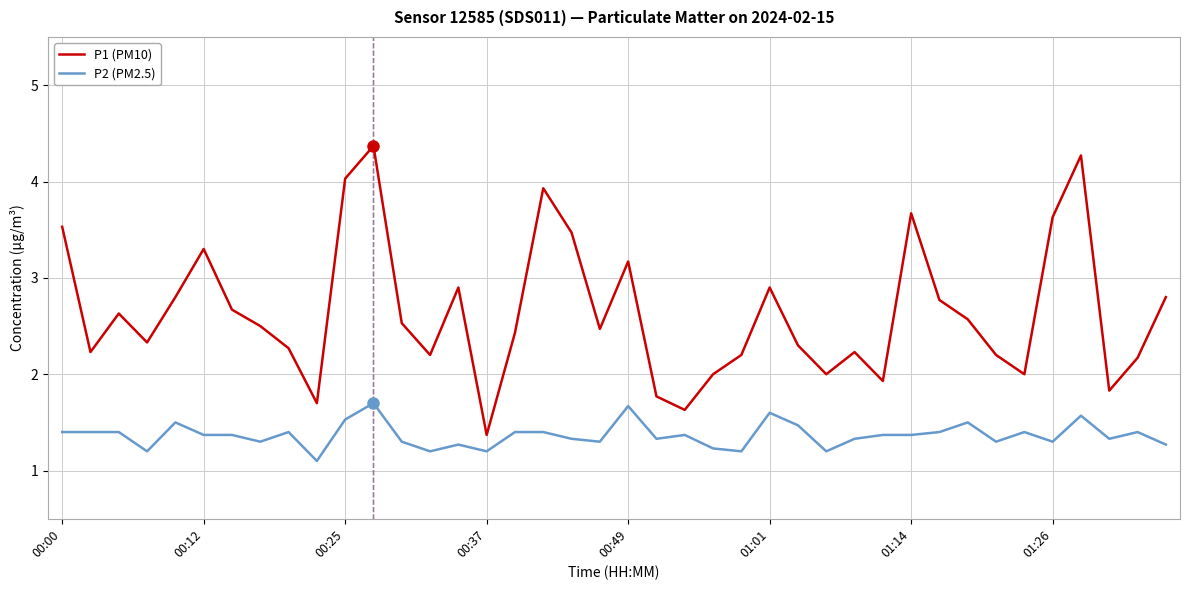

What is the lowest value of the P1 (PM10) series?

1.4